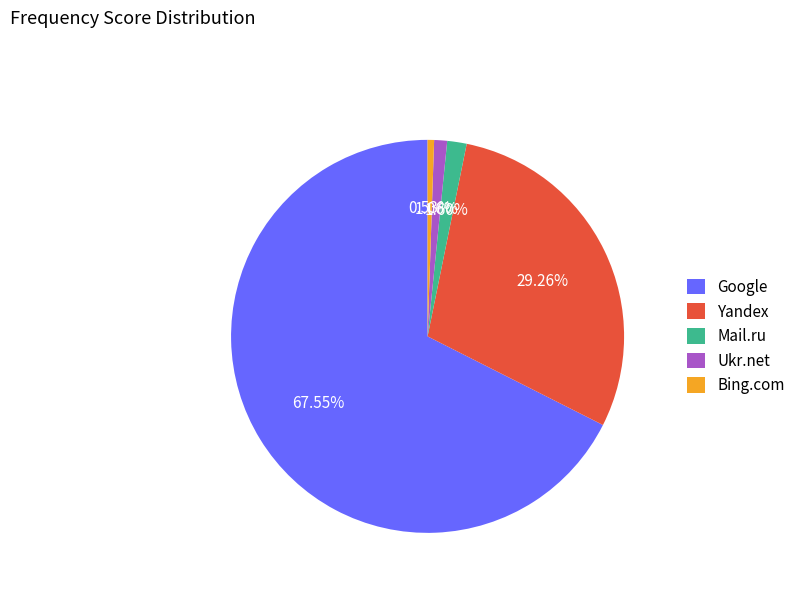

What is the smallest slice in the pie chart?

Bing.com